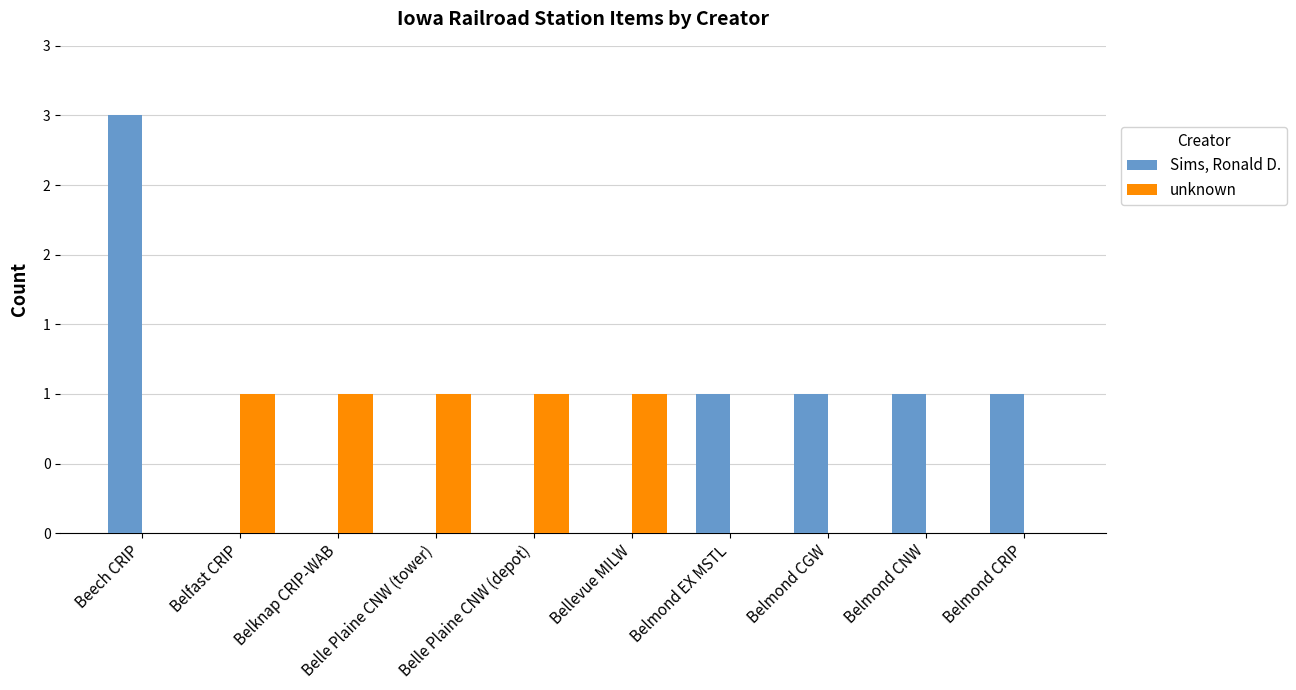

Reading left to right, transcribe all the data shown in this chart.

Sims, Ronald D.: Beech CRIP=3	Belfast CRIP=0	Belknap CRIP-WAB=0	Belle Plaine CNW (tower)=0	Belle Plaine CNW (depot)=0	Bellevue MILW=0	Belmond EX MSTL=1	Belmond CGW=1	Belmond CNW=1	Belmond CRIP=1
unknown: Beech CRIP=0	Belfast CRIP=1	Belknap CRIP-WAB=1	Belle Plaine CNW (tower)=1	Belle Plaine CNW (depot)=1	Bellevue MILW=1	Belmond EX MSTL=0	Belmond CGW=0	Belmond CNW=0	Belmond CRIP=0